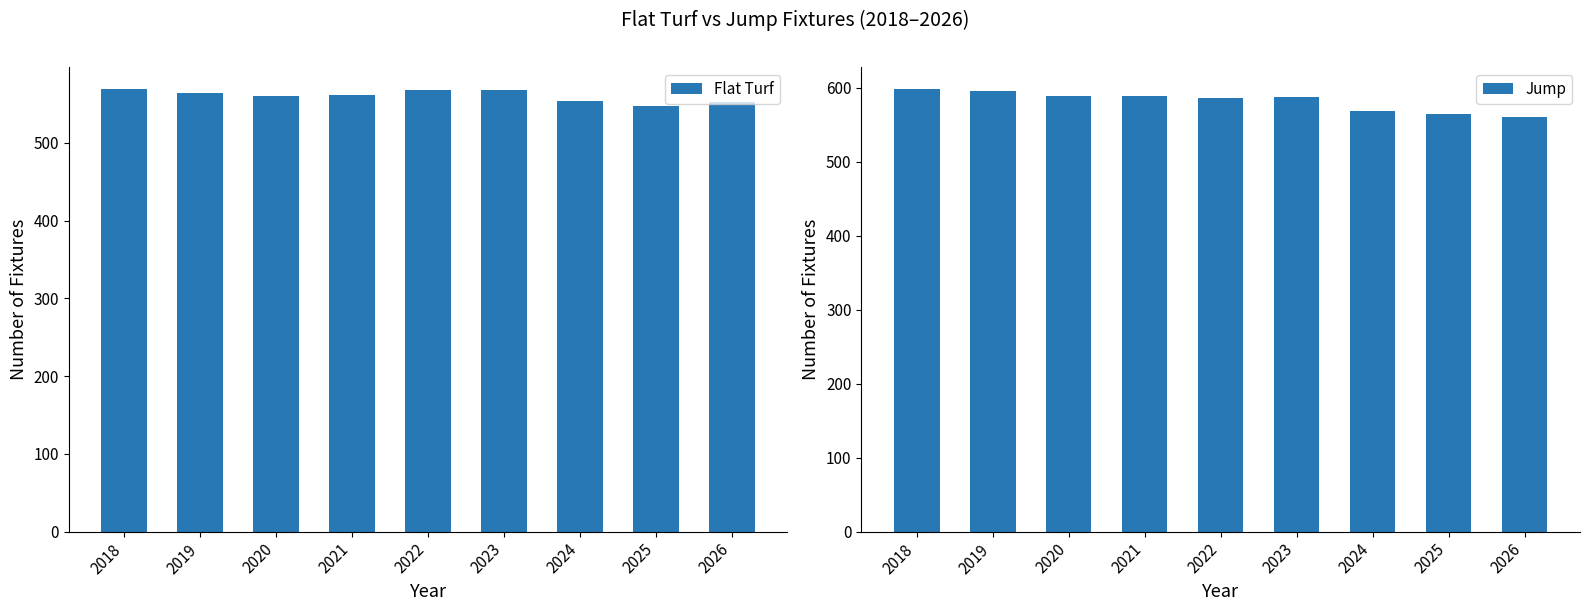

Where does the Flat Turf series first go above 562?

2018